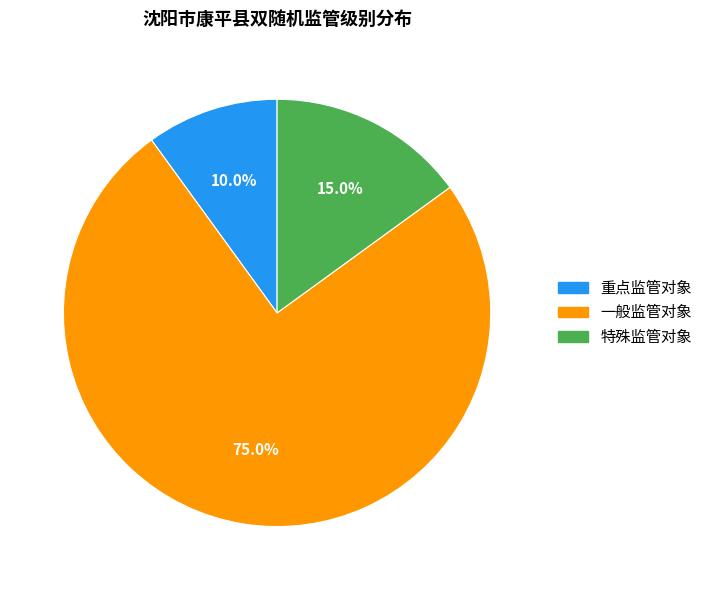

To the nearest percent, what is the combined percentage of 特殊监管对象 and 重点监管对象?

25%